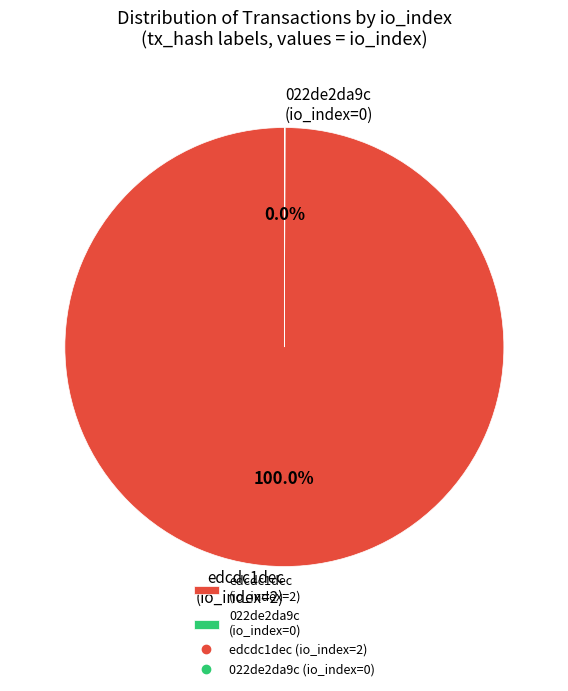

Is edcdc1dec (io_index=2) the majority of the pie?

Yes